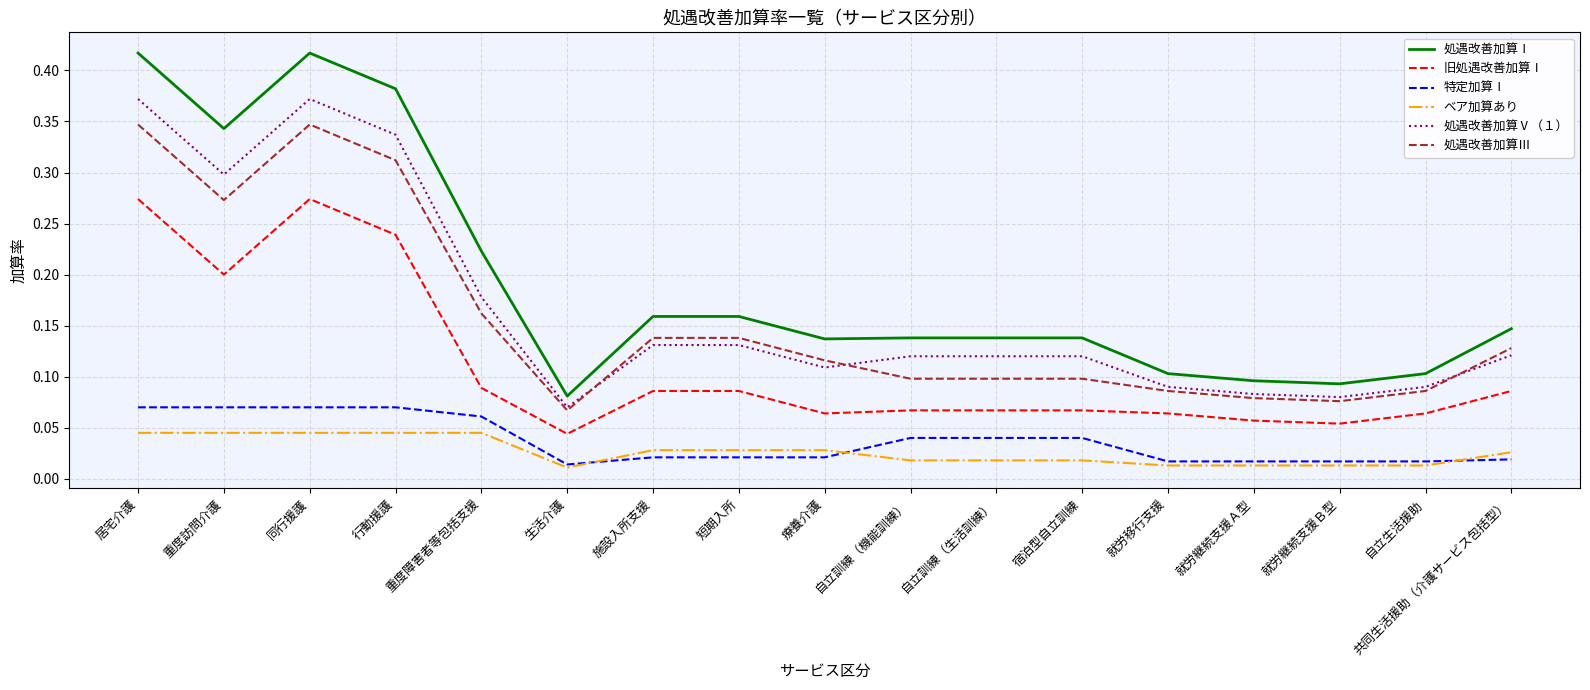

Between 居宅介護 and 就労継続支援Ｂ型, which series saw the biggest shift?

処遇改善加算Ⅰ